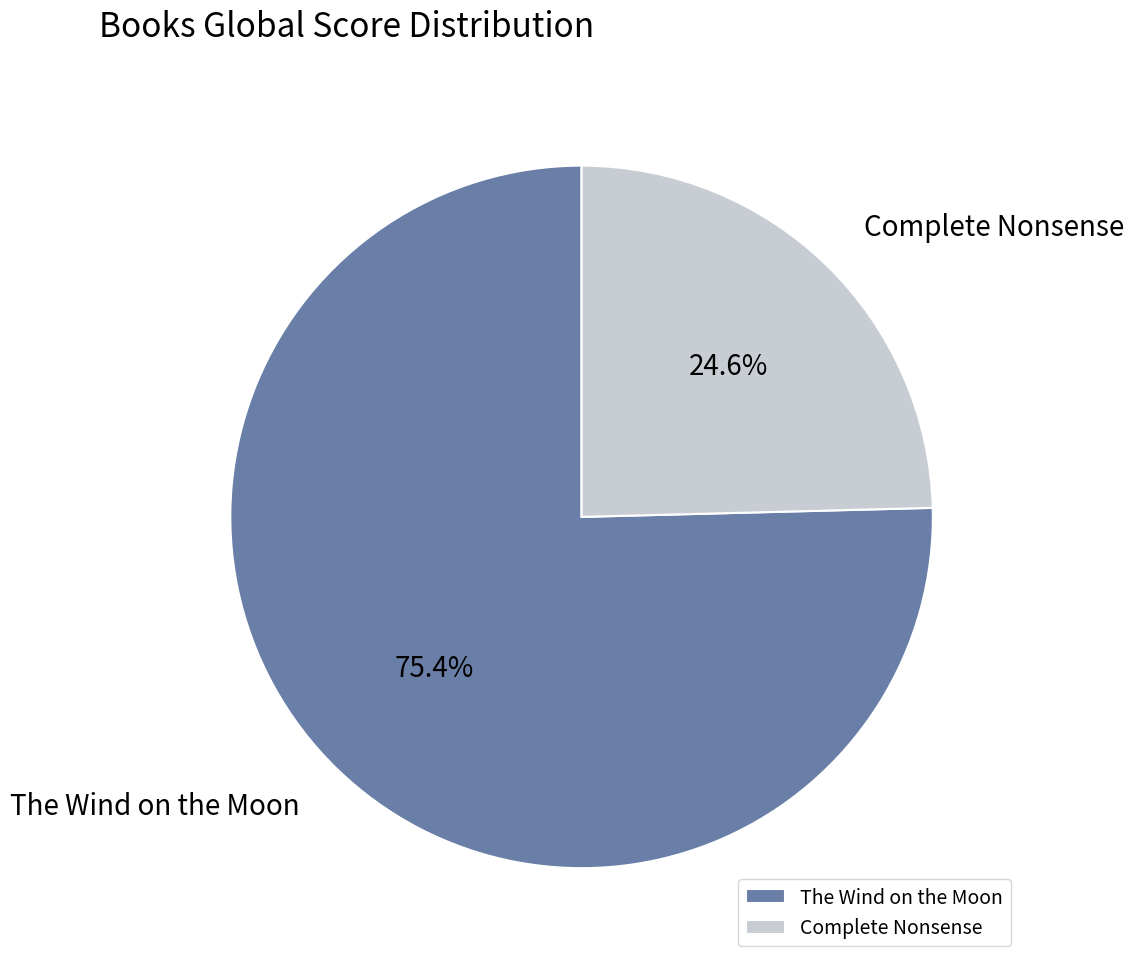

Combined, do Complete Nonsense and The Wind on the Moon account for over 50%?

Yes